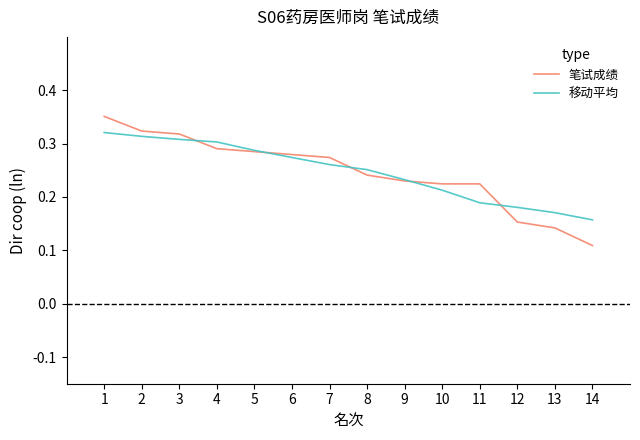

After their last crossing, which series has the higher values: 移动平均 or 笔试成绩?

移动平均